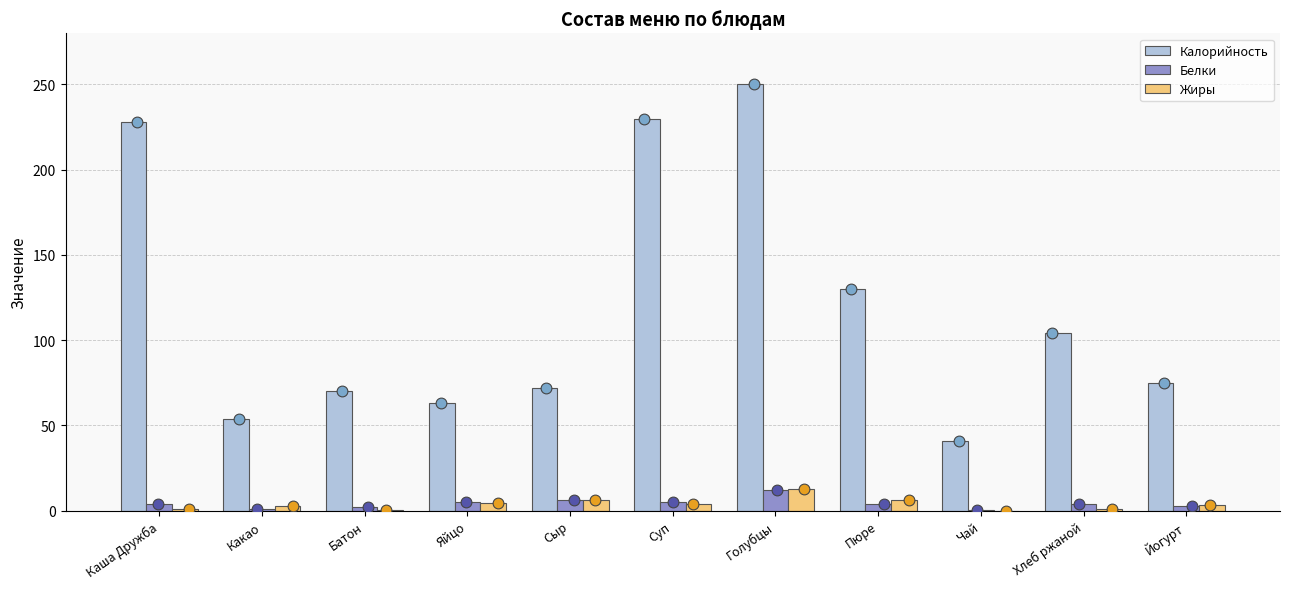

At how many categories does at least one series exceed 102?

5